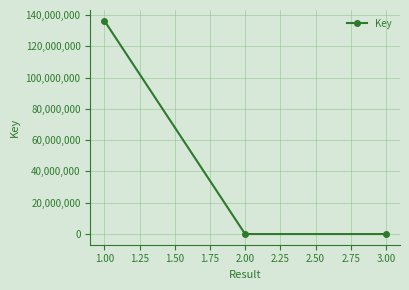

Is it true that the value at 1.00 is 194200325?

False